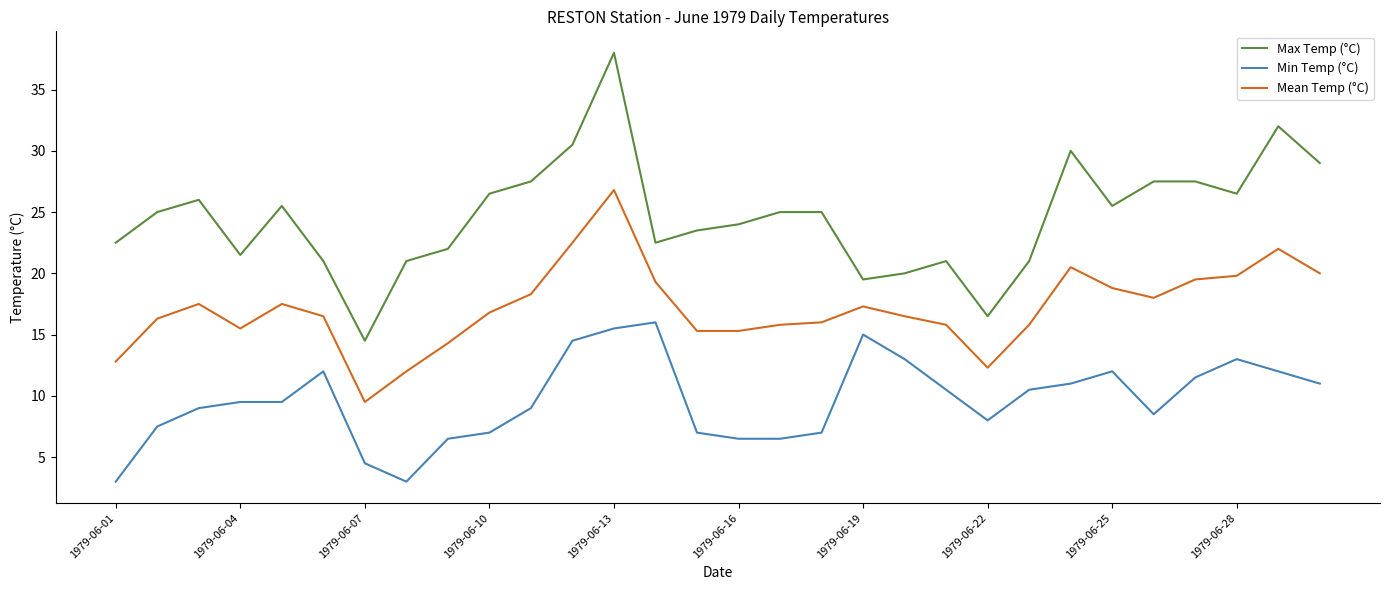

What is the minimum value shown in the chart?

3.0